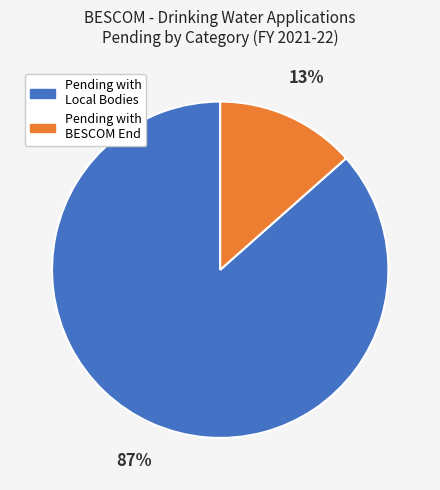

Which has a higher value, Pending with BESCOM End or Pending with Local Bodies?

Pending with Local Bodies